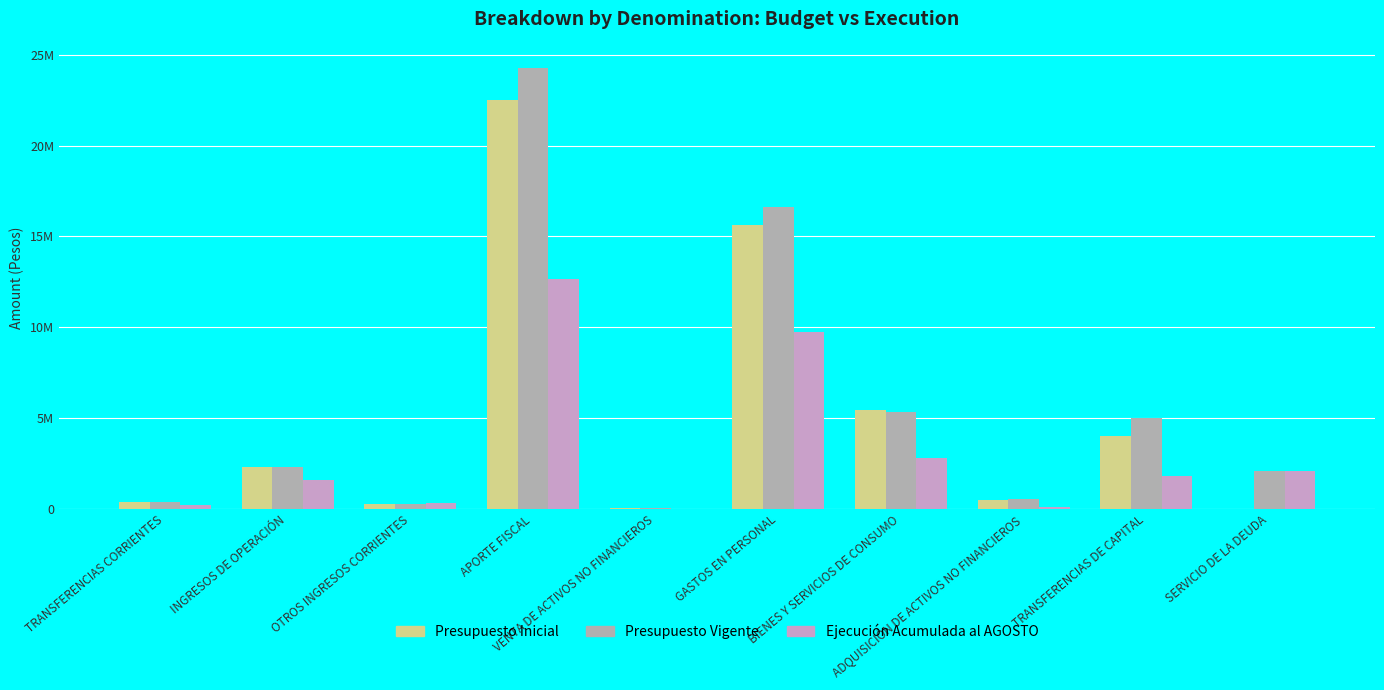

What are all the series names shown in the legend?

Presupuesto Inicial, Presupuesto Vigente, Ejecución Acumulada al AGOSTO